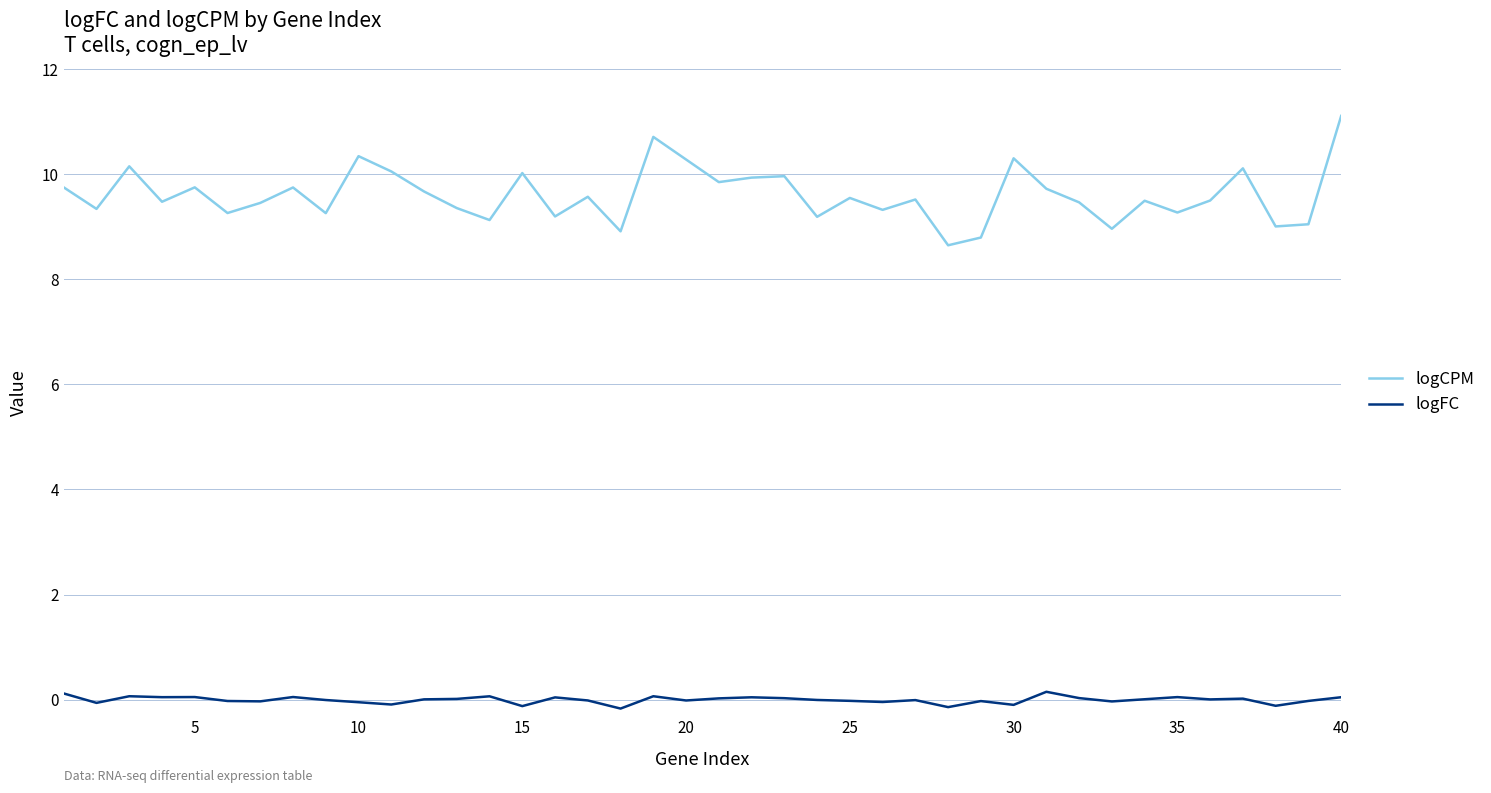

Which series has the largest total across all categories?

logCPM